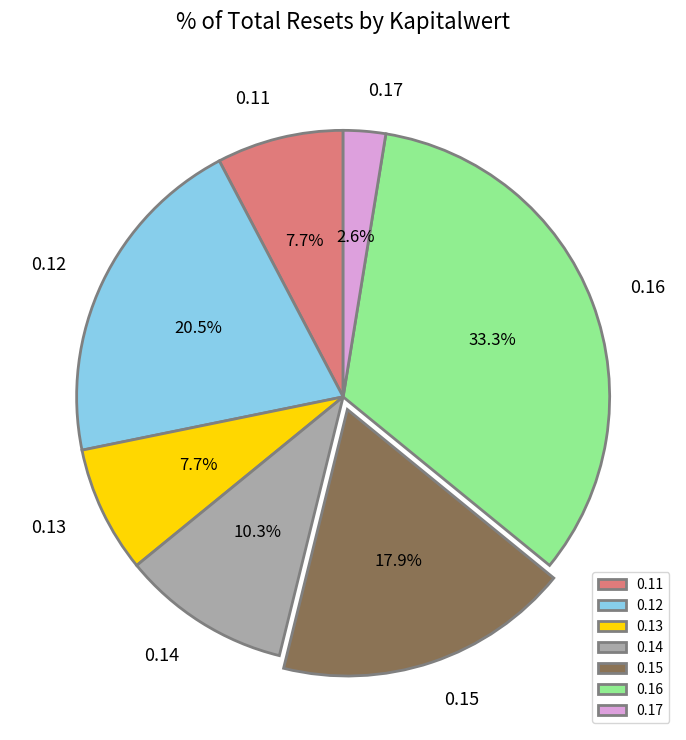

To the nearest percent, what is the difference between the largest and smallest slice percentages?

31%